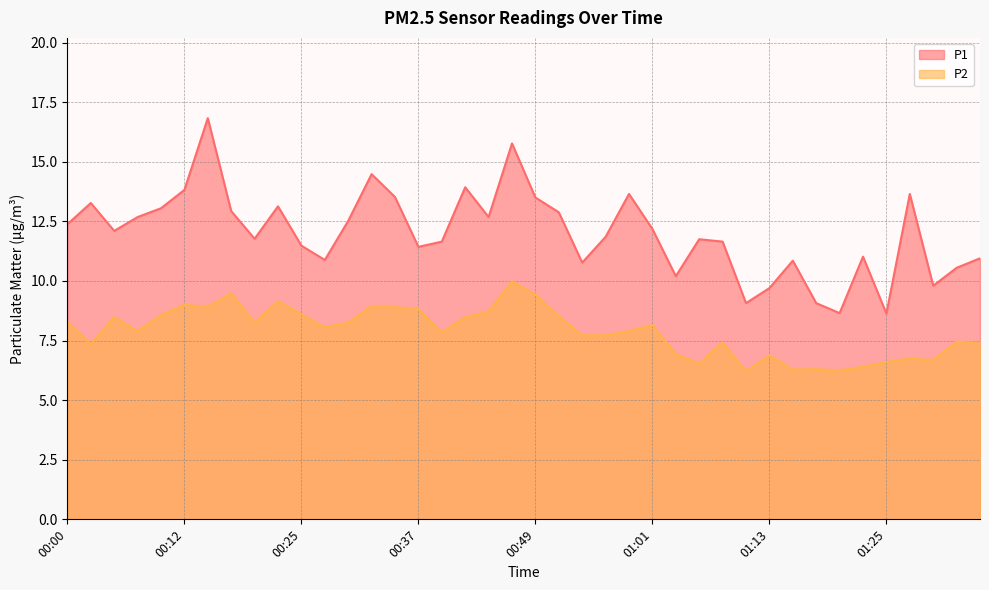

True or false: P2 has more than 2 points higher than both neighbors.

True